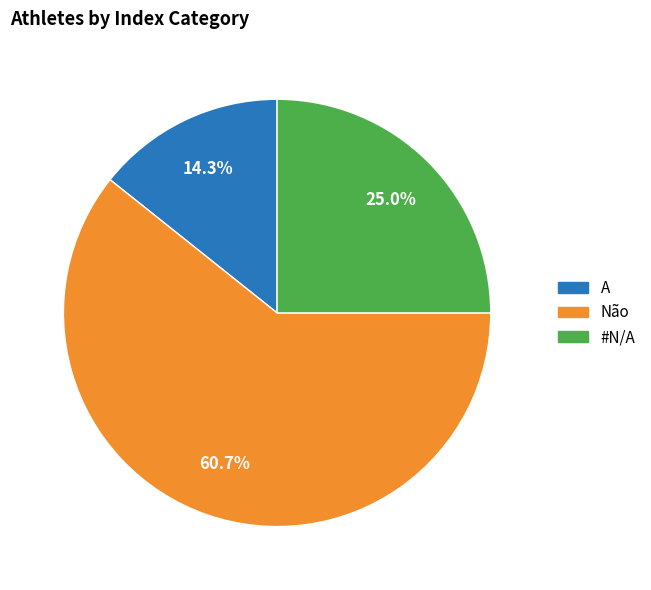

Which category has the smallest portion of the pie?

A